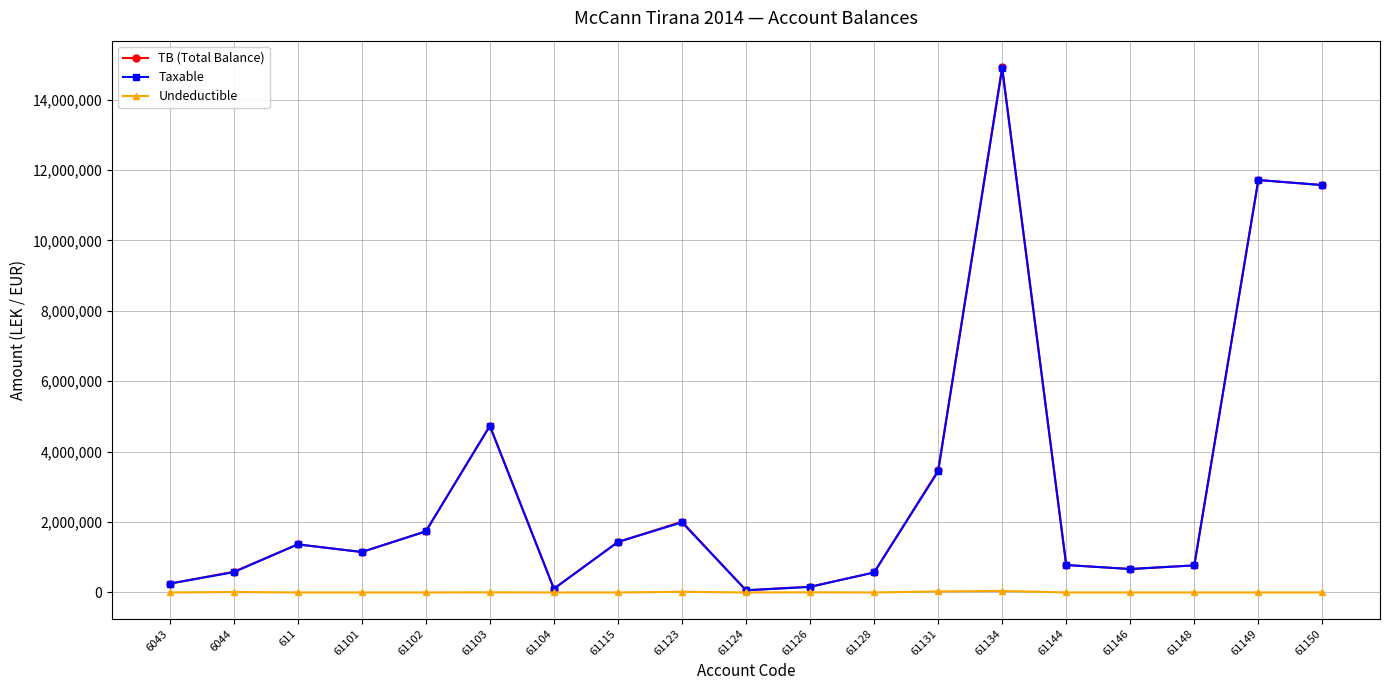

True or false: Taxable has more than 0 interior local peaks.

True